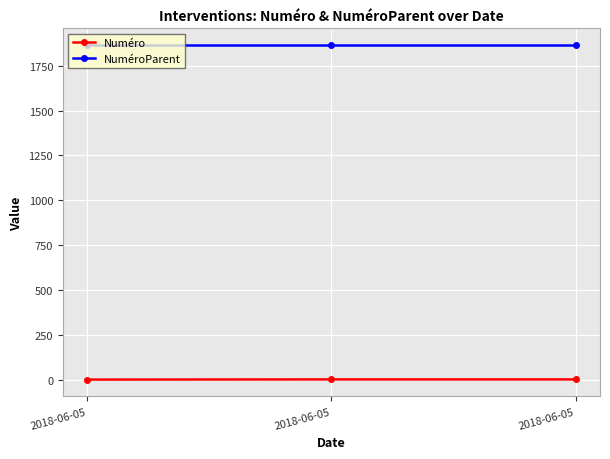

Which series has the largest total across all categories?

NuméroParent